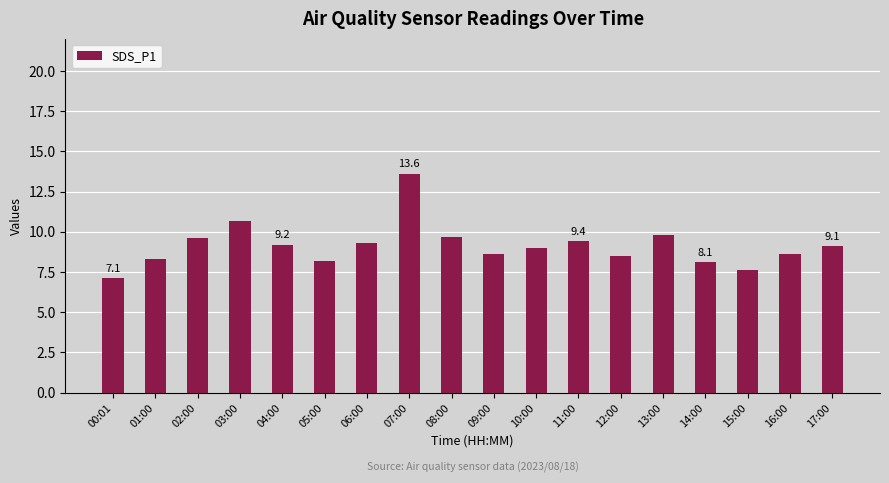

What is the approximate value at 10:00?

9.0